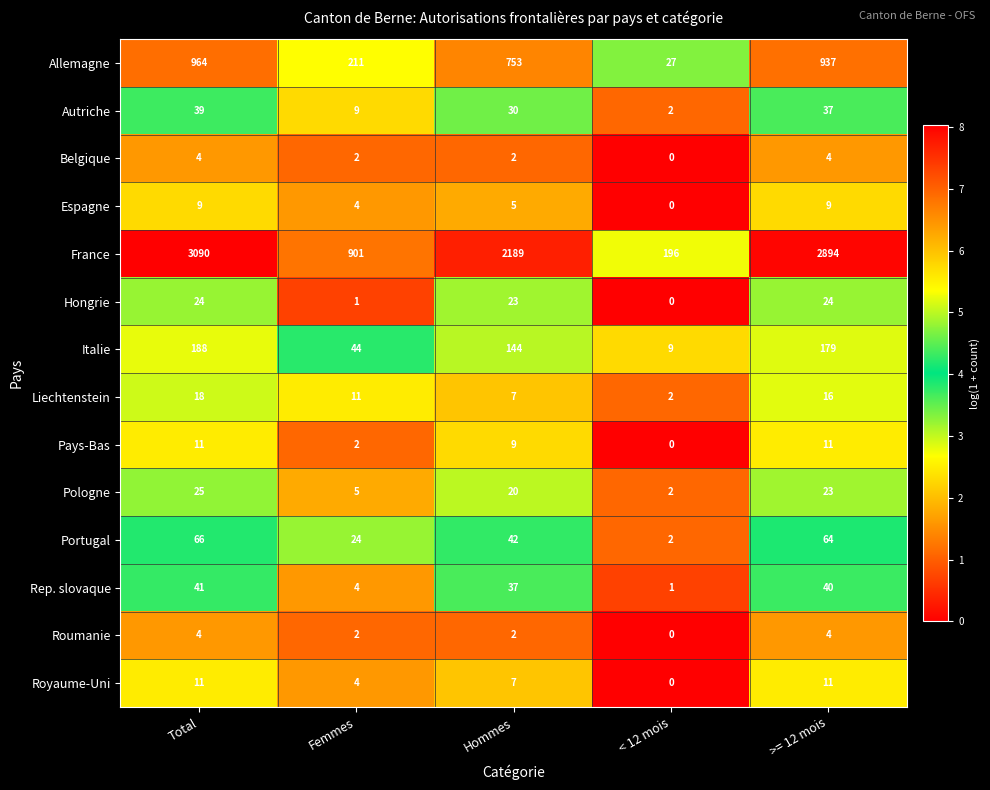

Which series has the widest spread of values?

France